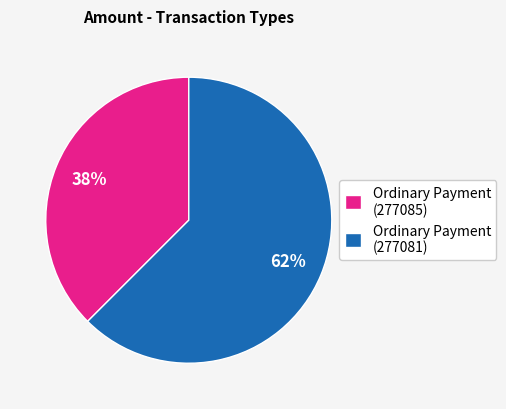

Rank the categories by value from highest to lowest.

Ordinary Payment (277081), Ordinary Payment (277085)